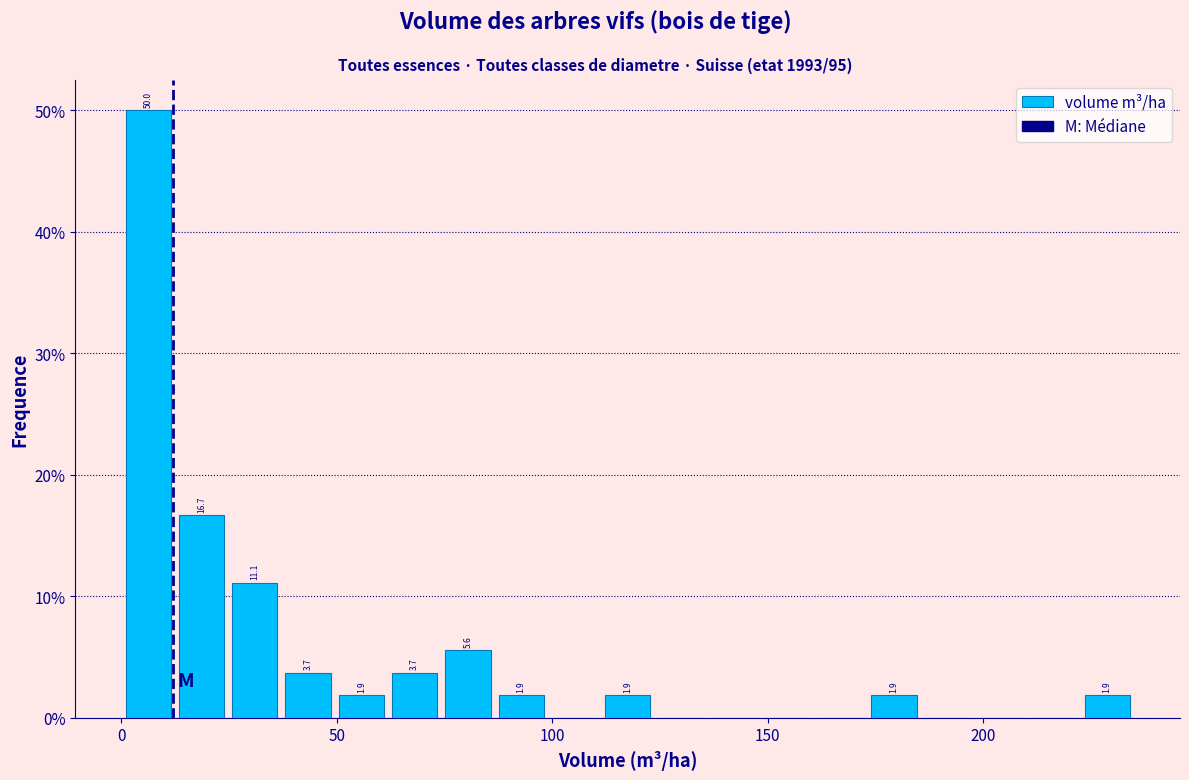

Around what value on the x-axis is the tallest bar? Give the approximate position of its centre, as read against the axis.

5